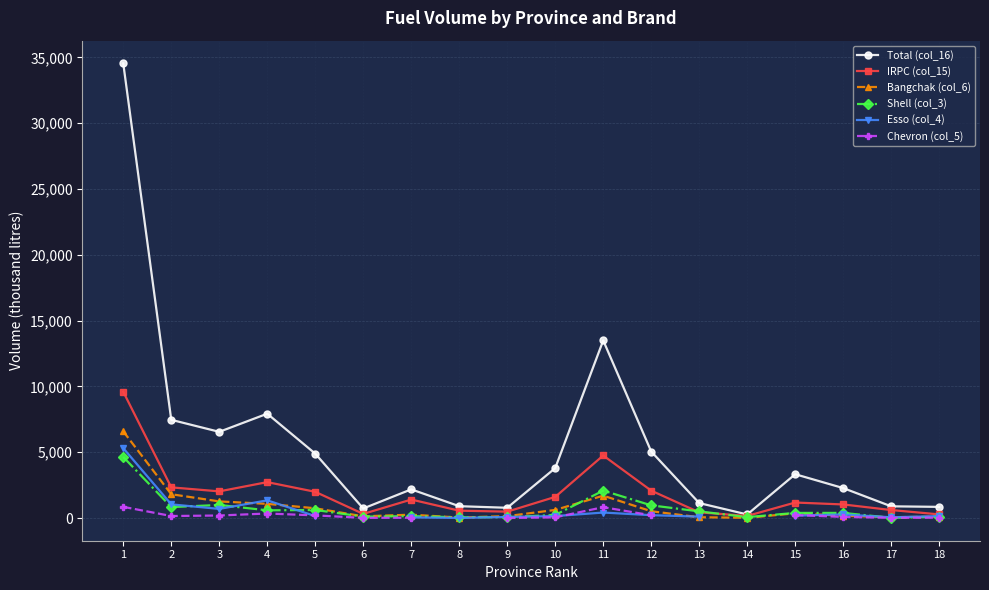

The IRPC (col_15) series shows 9595.0 at 1. True or false?

True